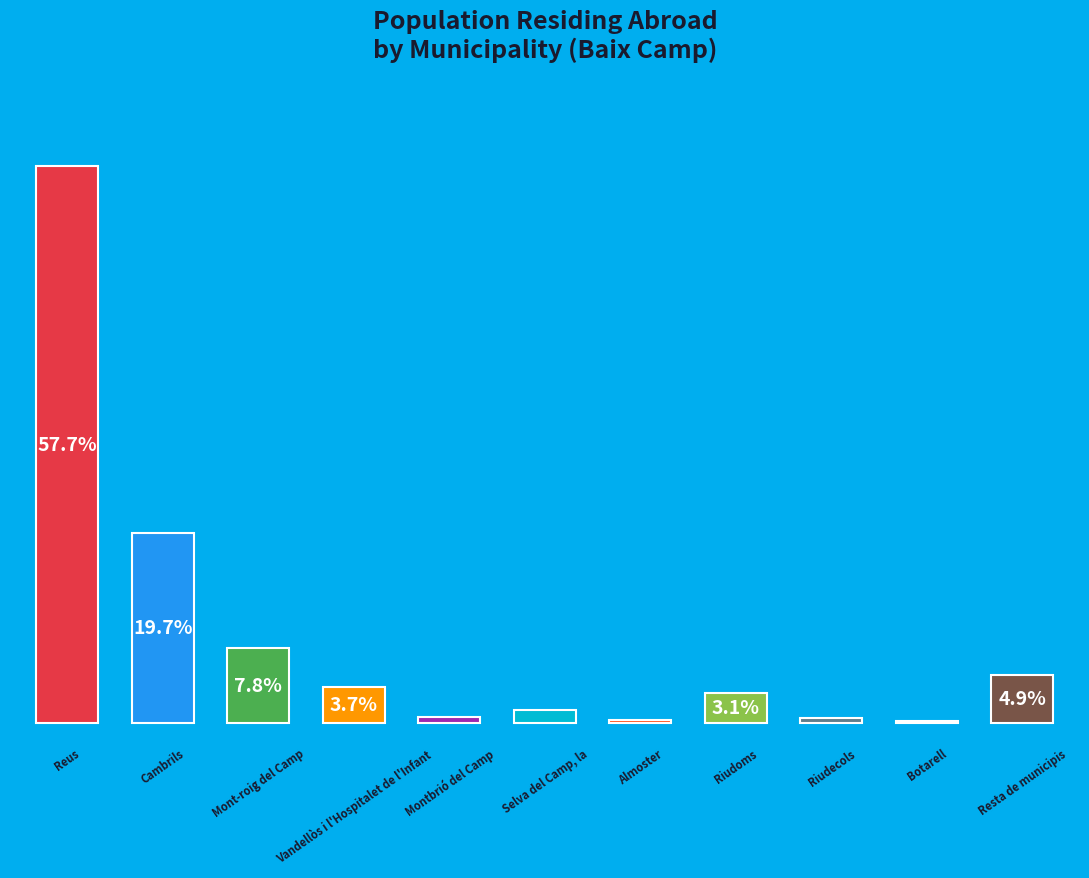

Rank the categories by value from highest to lowest.

Reus, Cambrils, Mont-roig del Camp, Resta de municipis, Vandellòs i l'Hospitalet de l'Infant, Riudoms, Selva del Camp, la, Montbrió del Camp, Riudecols, Almoster, Botarell